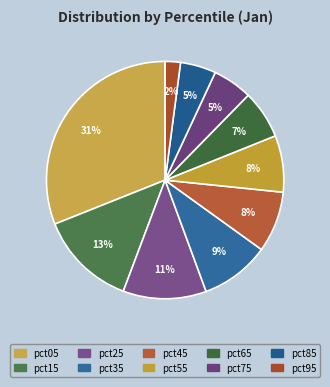

What percentage is the pct35 slice, to the nearest percent?

9%